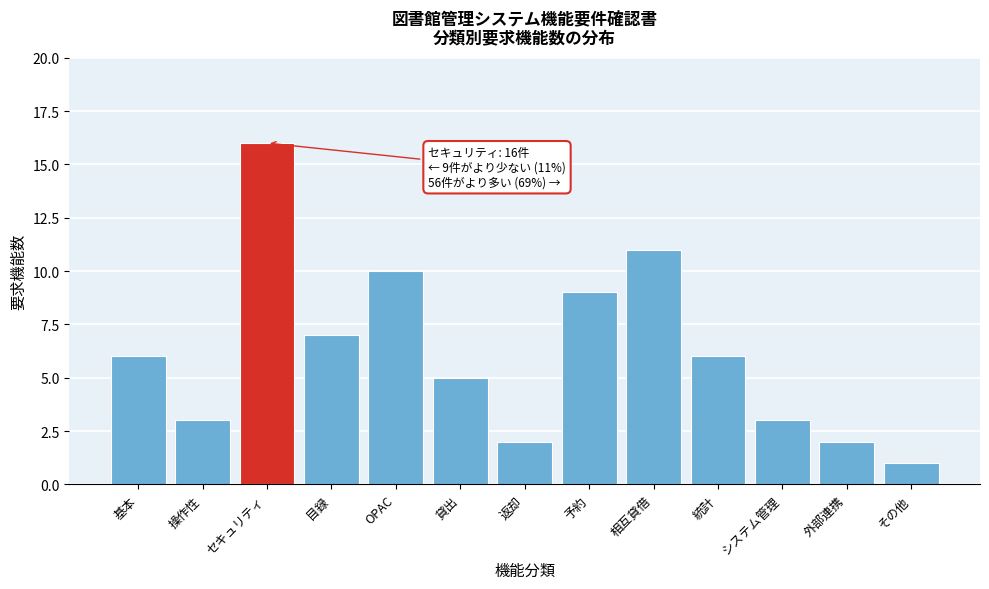

Reading right to left, what are all the values shown in this chart?

その他=1	外部連携=2	システム管理=3	統計=6	相互貸借=11	予約=9	返却=2	貸出=5	OPAC=10	目録=7	セキュリティ=16	操作性=3	基本=6